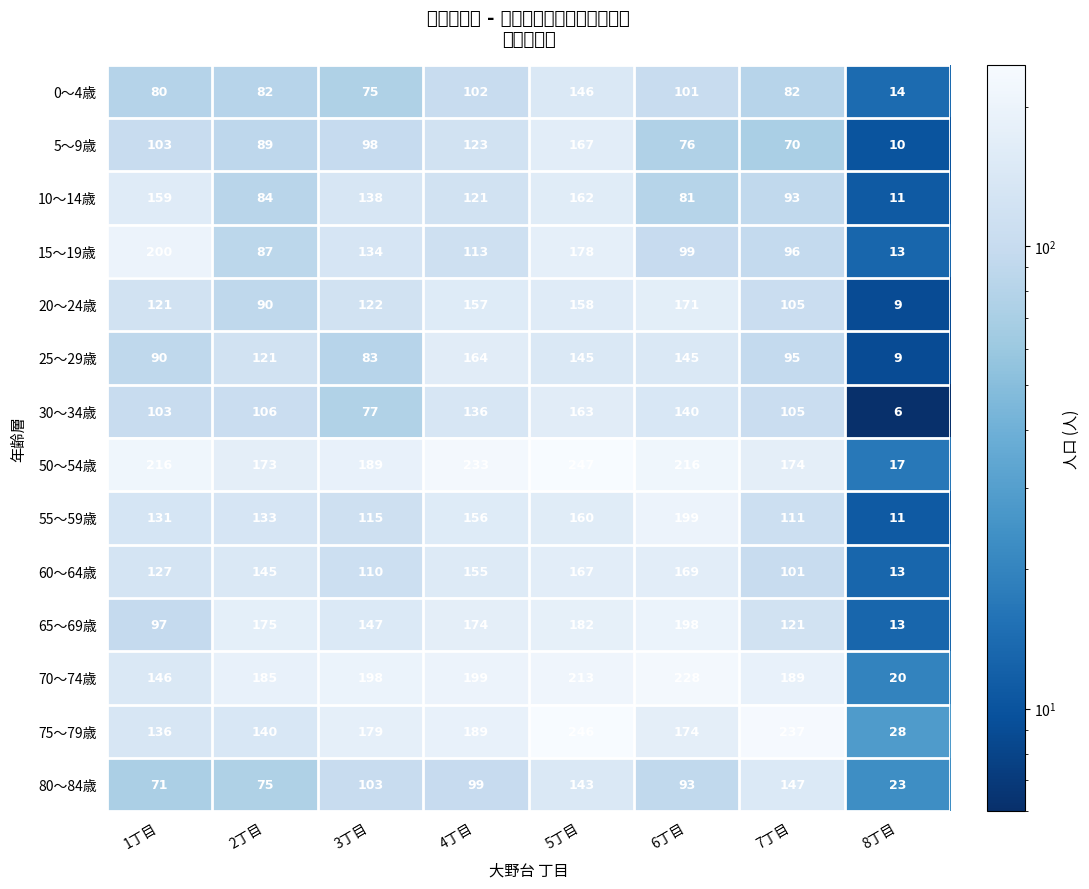

Between 2丁目 and 7丁目, which series saw the biggest shift?

75～79歳